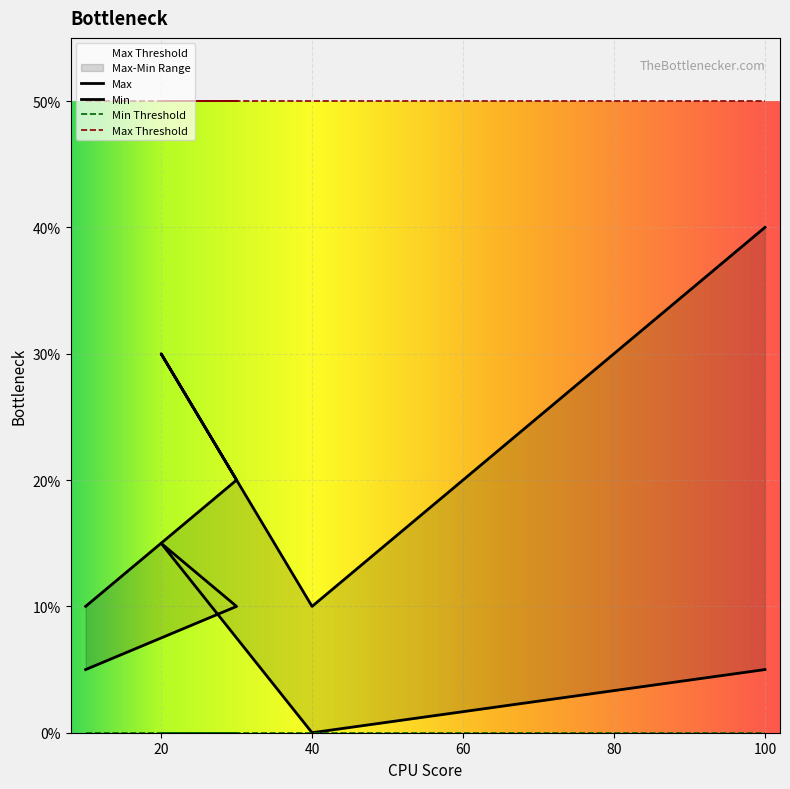

True or false: Max and Min cross at least once.

False